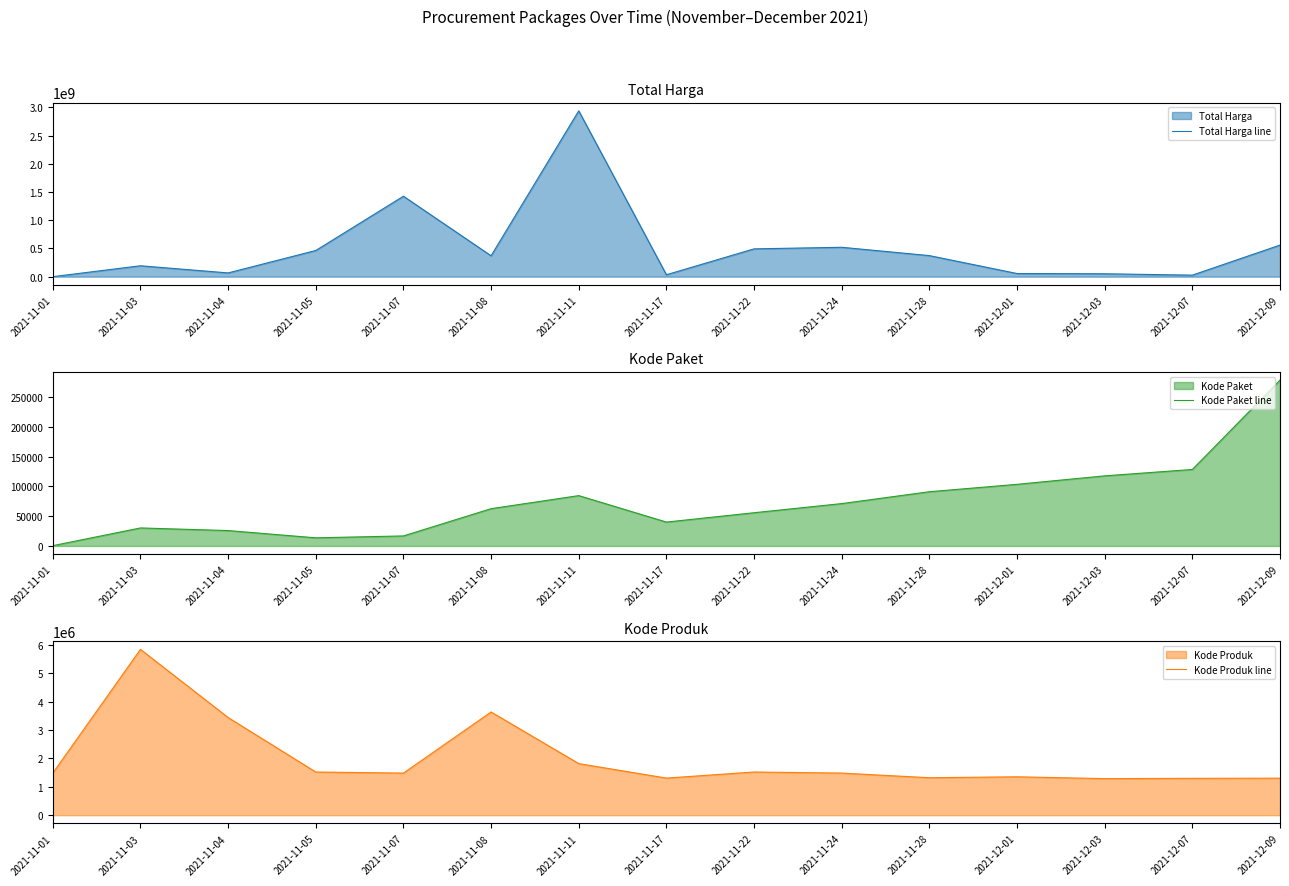

Rank the series at 2021-11-05 from highest to lowest value.

Total Harga line, Kode Produk line, Kode Paket line